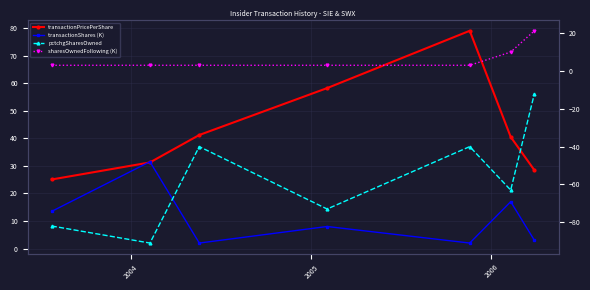

What is the difference between the maximum and minimum values in the transactionPricePerShare series?

53.9